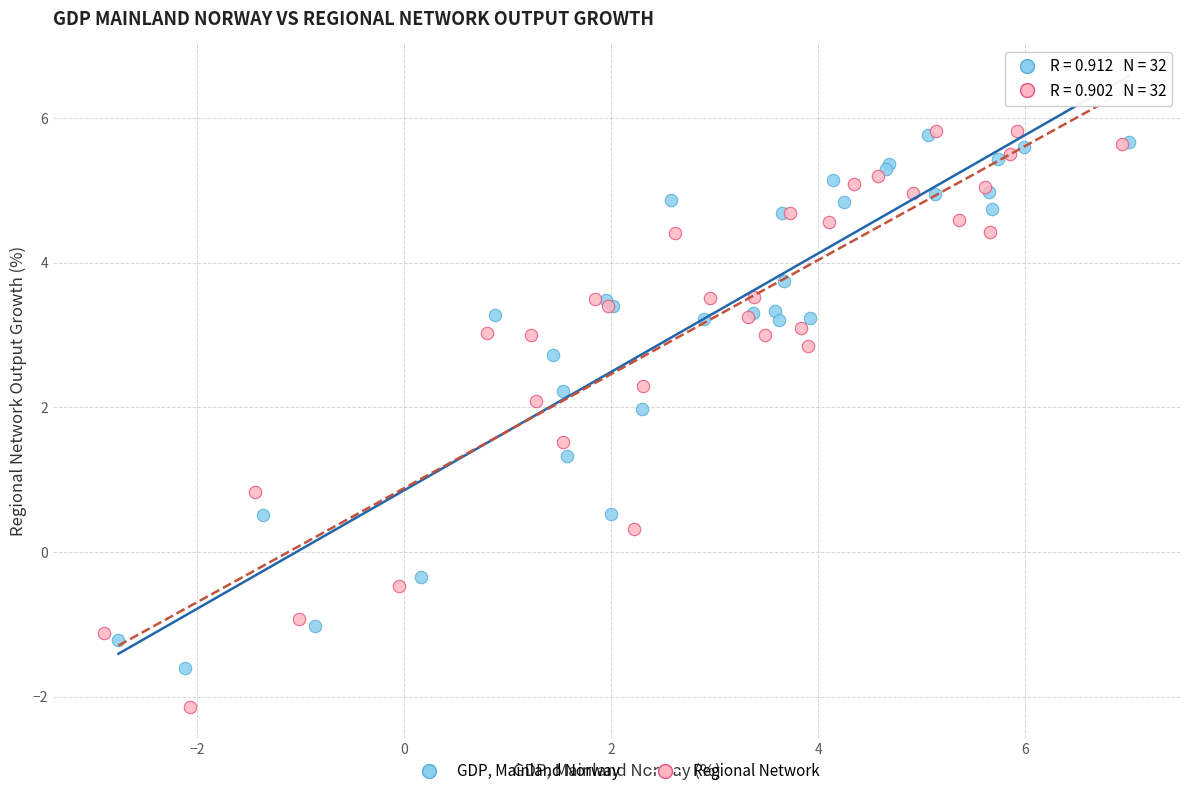

Which series has the largest Y range (max minus min)?

Regional Network